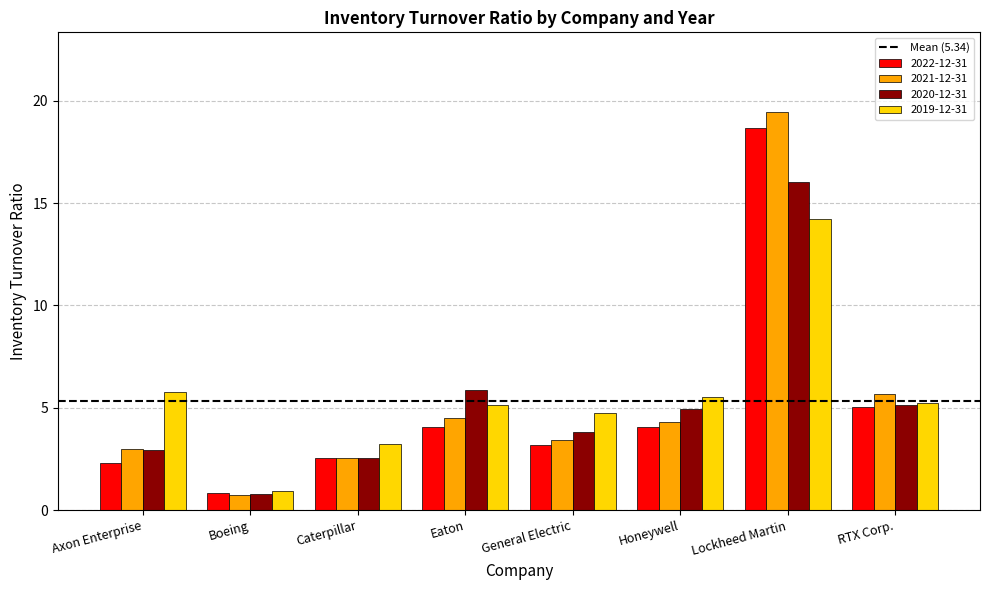

What is the minimum value for 2020-12-31?

0.8